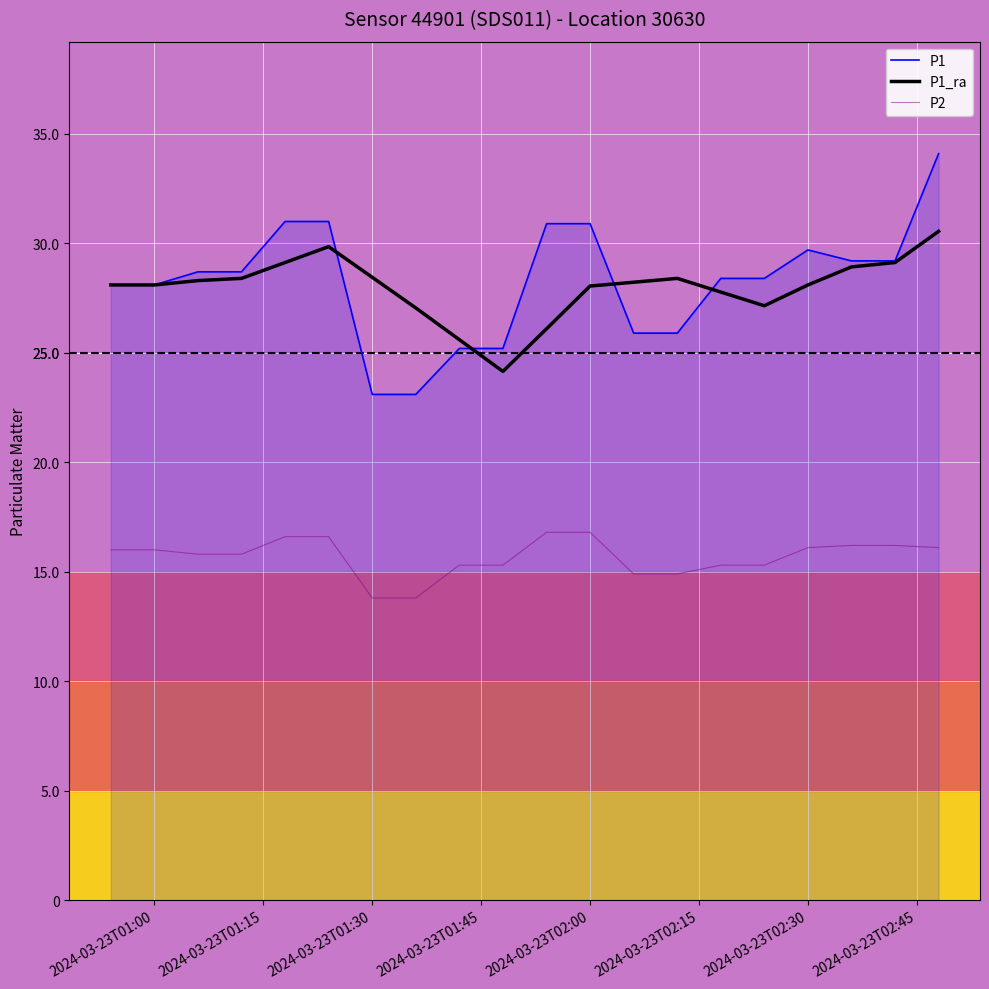

What is the minimum value for P1_ra?

24.2